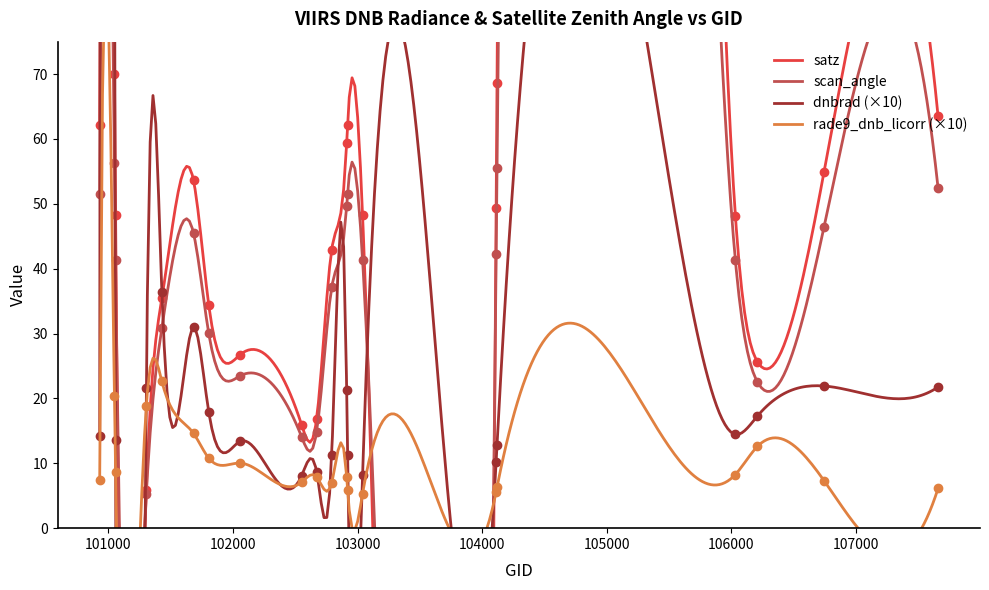

At which category is the sum across all series the highest?

101048